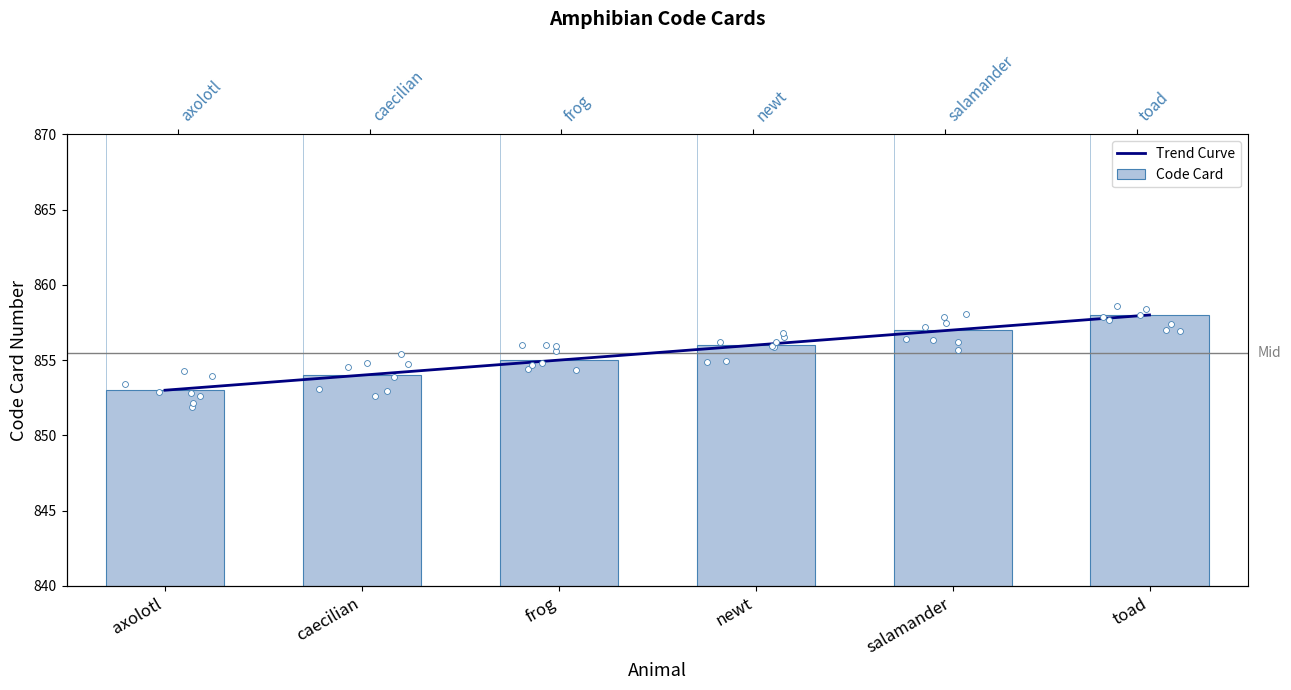

Approximately how many times larger is the value at axolotl compared to caecilian?

1.0